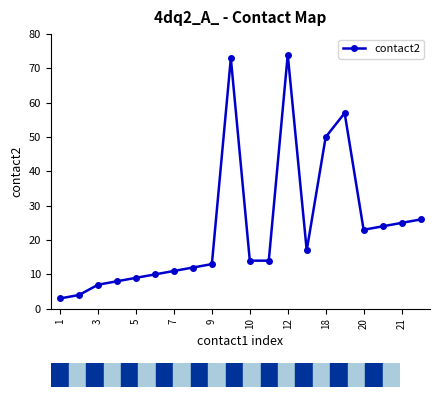

What is the sum of all values?

474